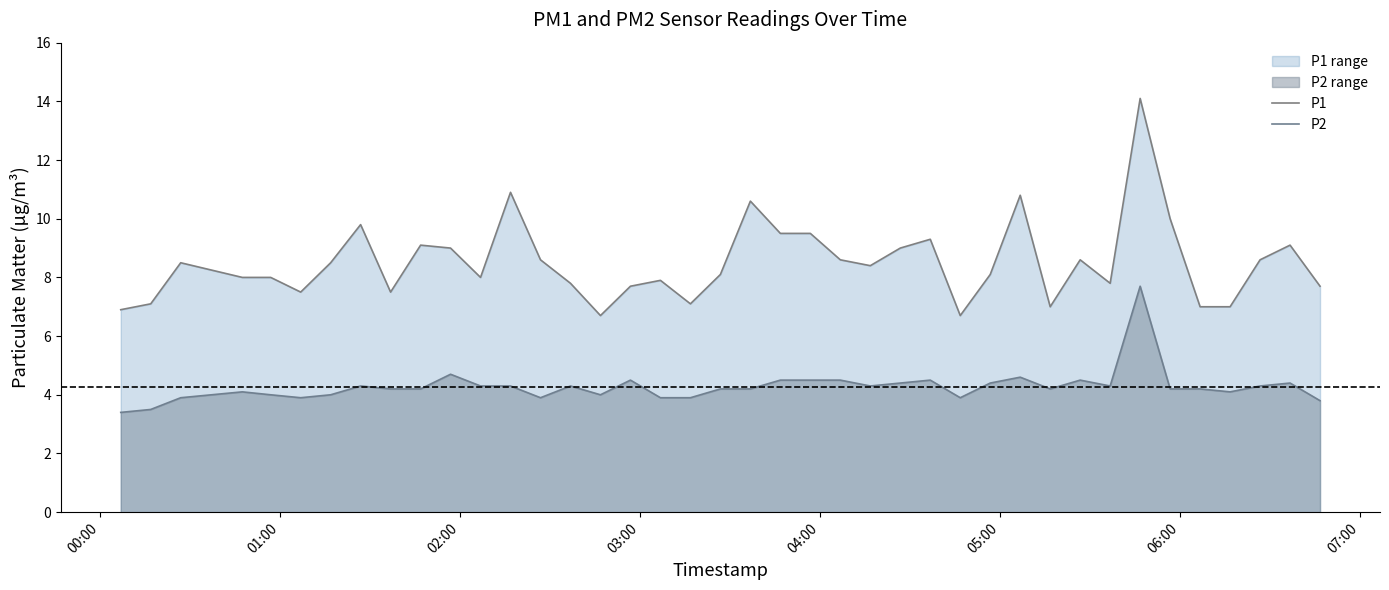

Rank the series by their average value, from lowest to highest.

P2, P1